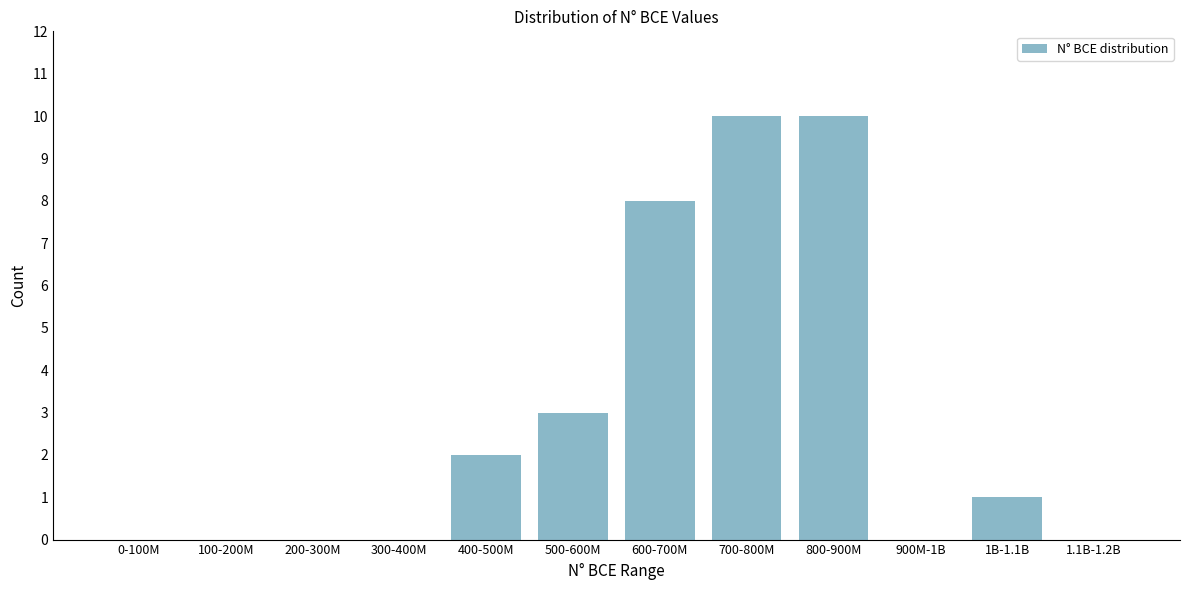

Reading left to right, transcribe all the data shown in this chart.

0-100M=0	100-200M=0	200-300M=0	300-400M=0	400-500M=2	500-600M=3	600-700M=8	700-800M=10	800-900M=10	900M-1B=0	1B-1.1B=1	1.1B-1.2B=0